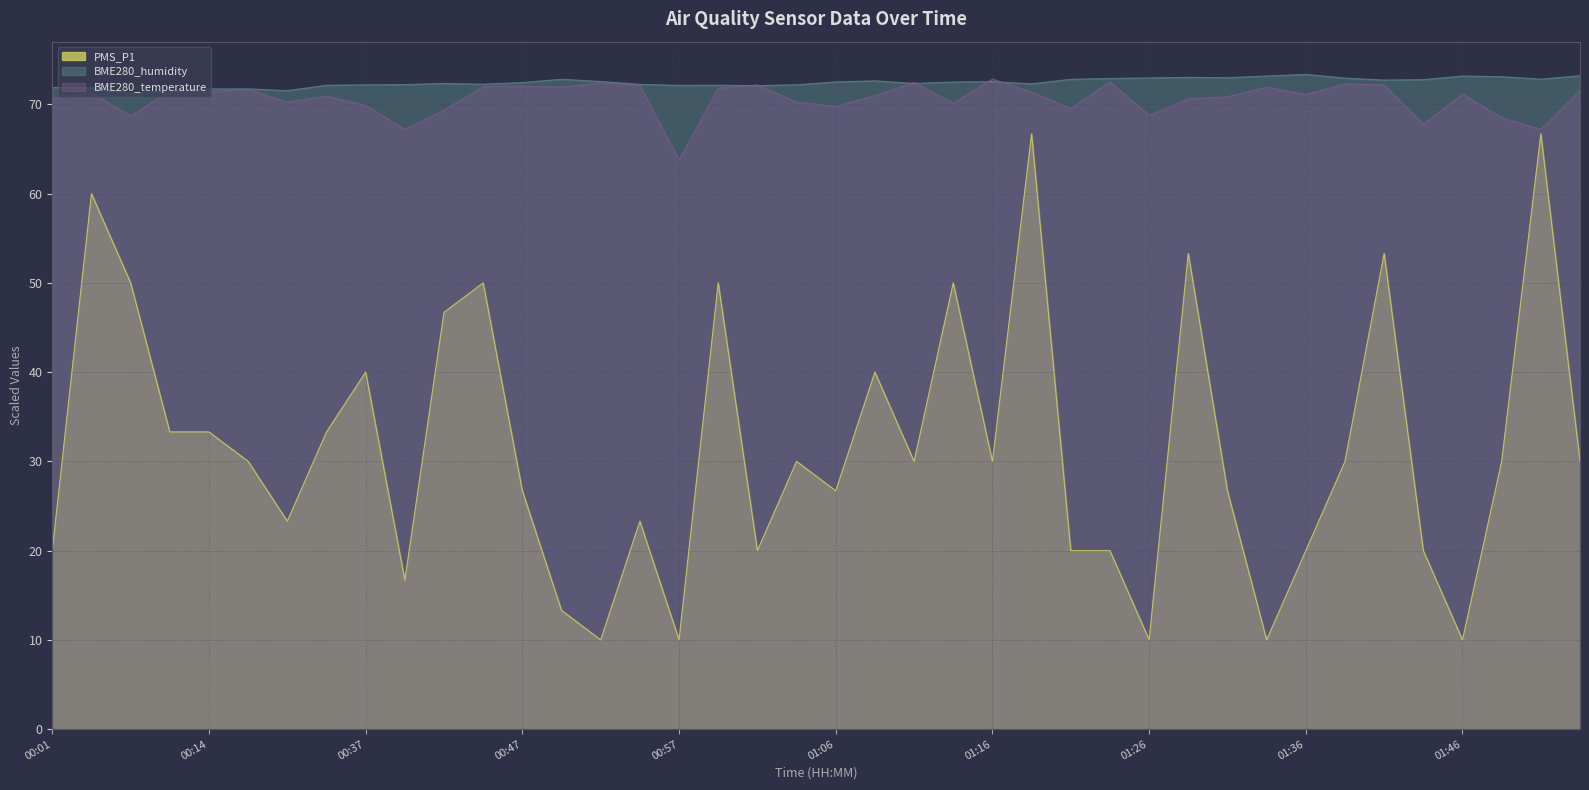

Where do BME280_temperature and BME280_humidity first cross each other?

00:59 and 01:02